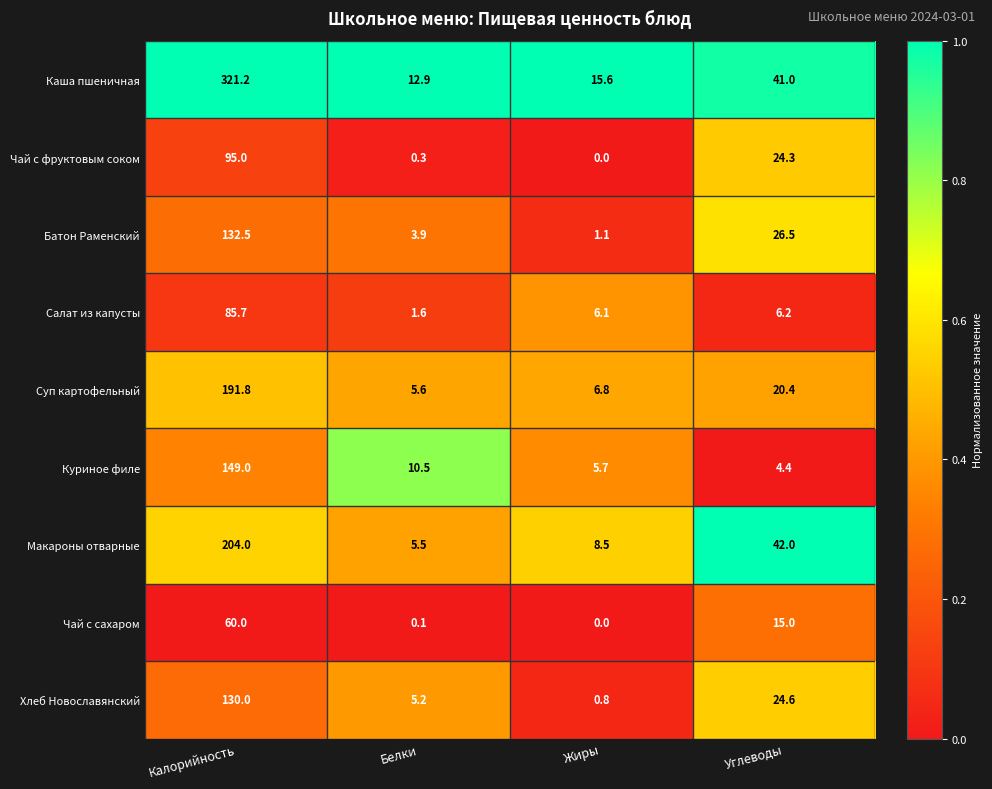

At which label does Хлеб Новославянский first exceed 24?

Калорийность